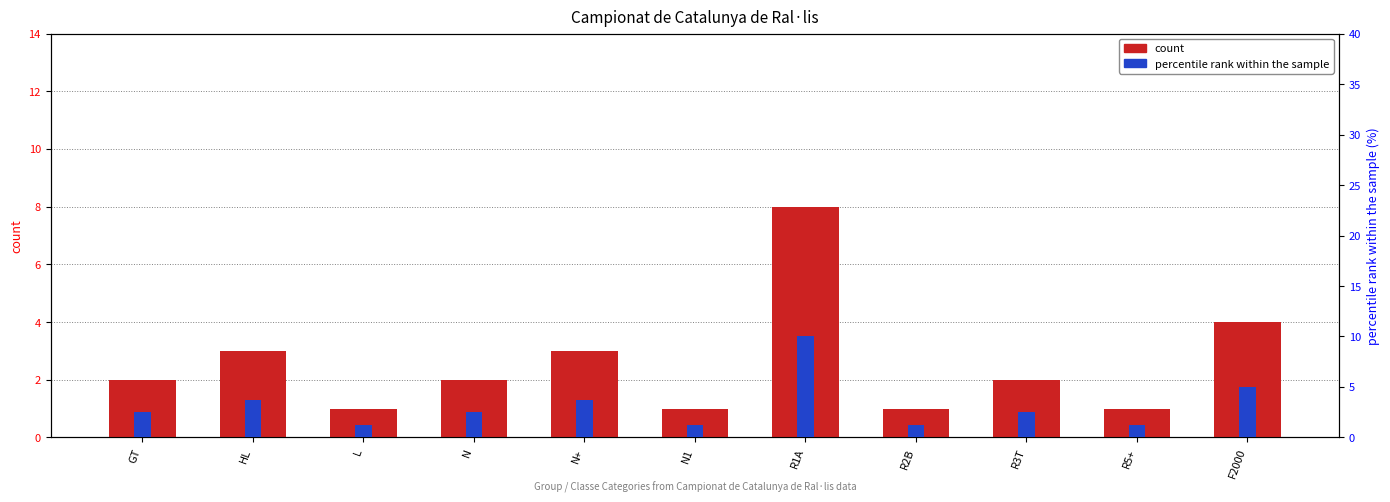

What is the average value of the percentile rank within the sample series?

3.2